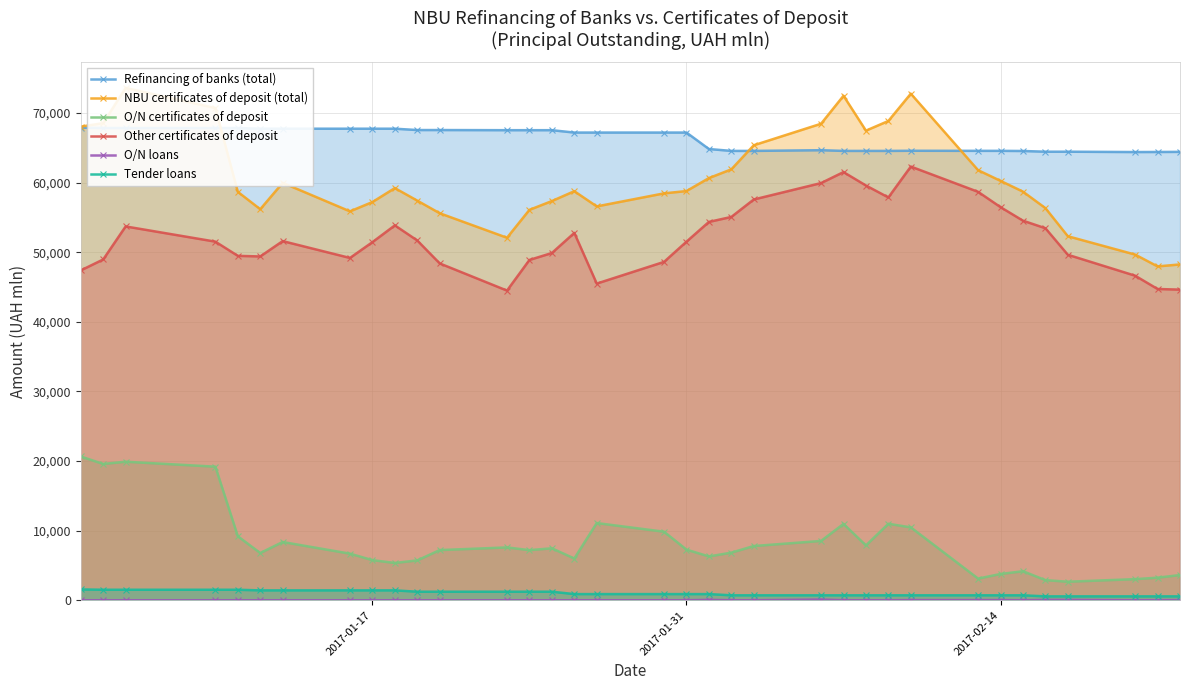

True or false: NBU certificates of deposit (total) and O/N certificates of deposit cross at least once.

False